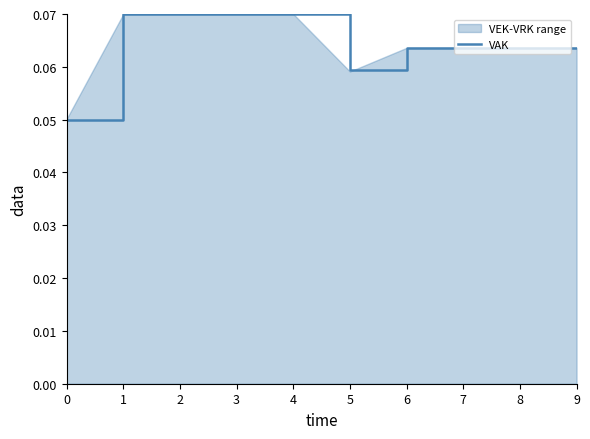

True or false: the data shows 0.1 at 8.

False